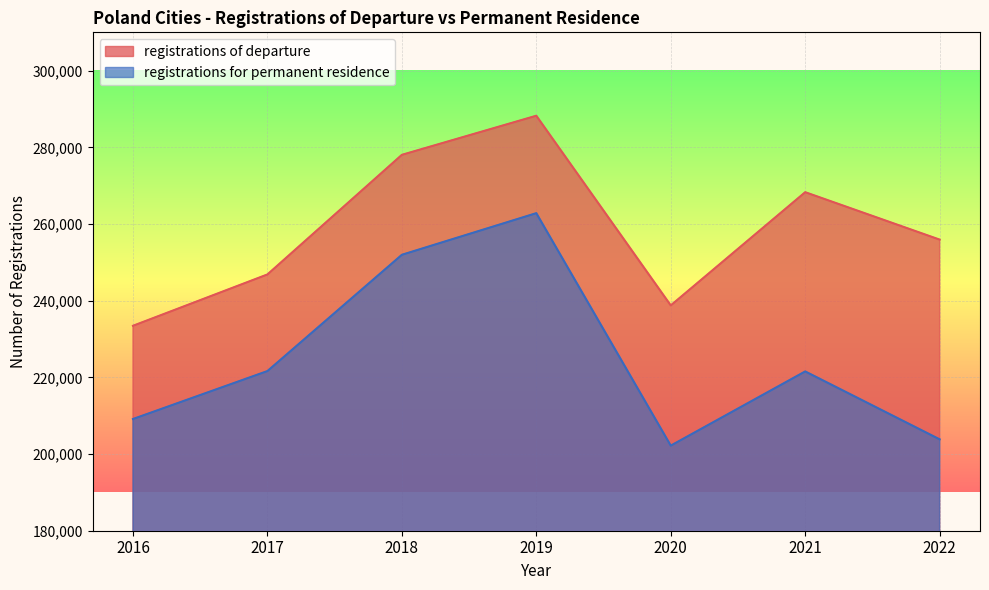

Where does the registrations for permanent residence series first go above 221549?

2017